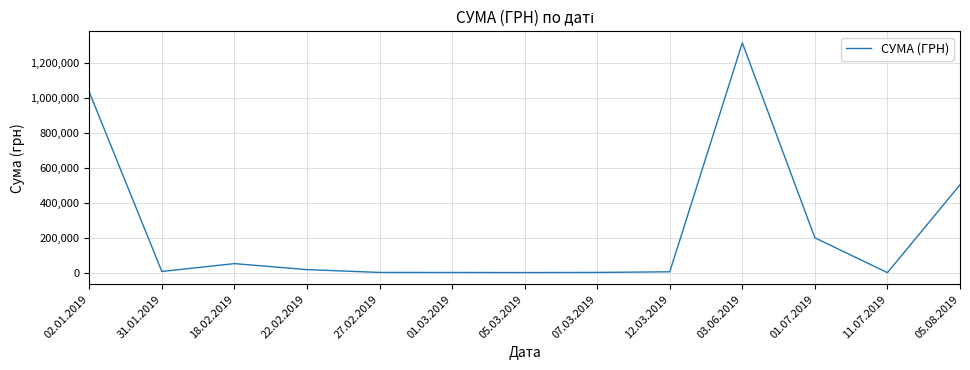

Is it true that the value at 01.07.2019 is 199751.2?

True